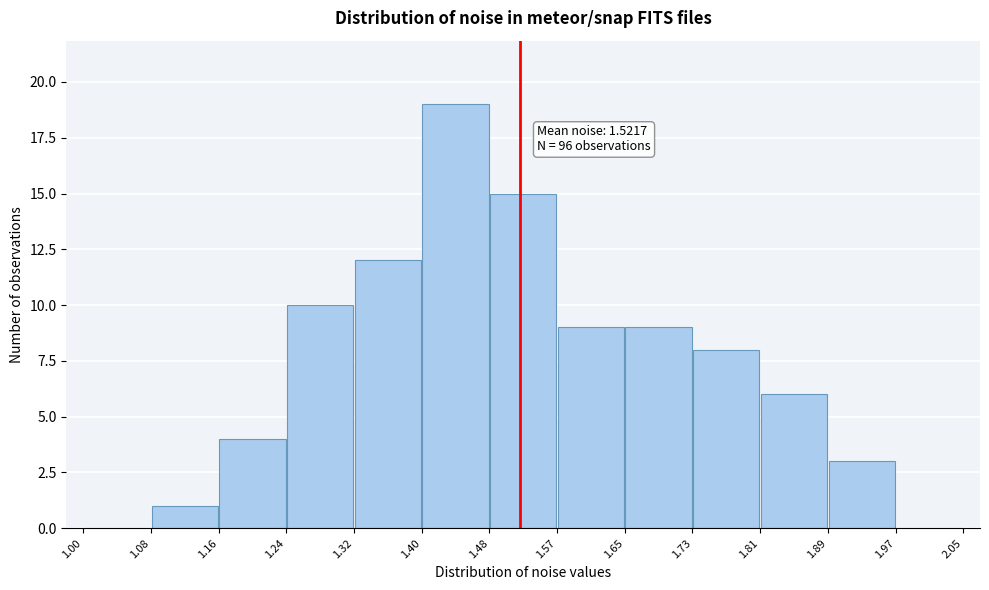

Over which range of the x-axis is the bar tallest?

1.40 to 1.48